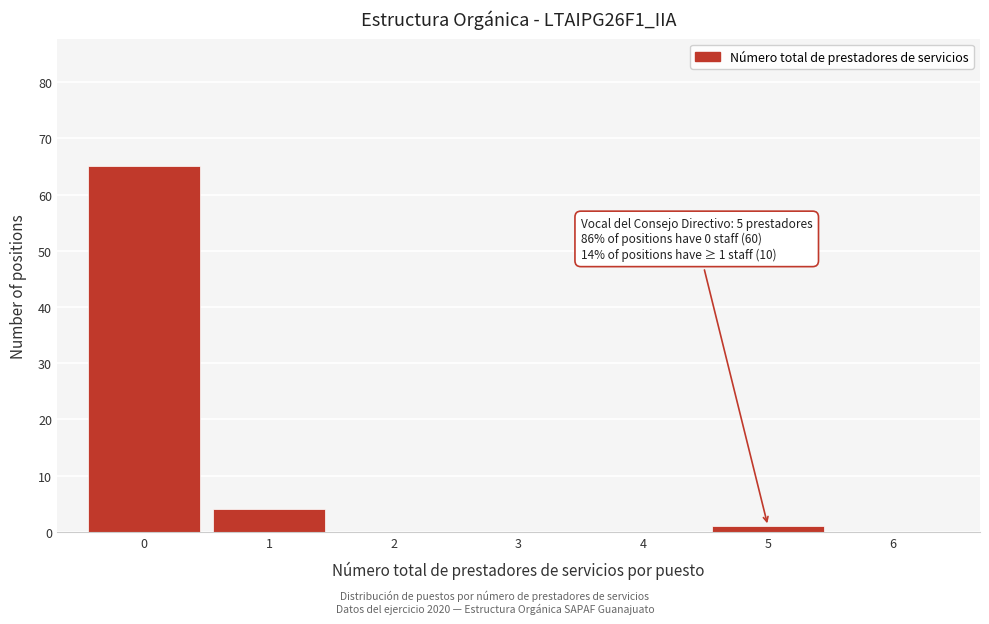

Which range on the x-axis has the tallest bar?

-0.5 to 0.5